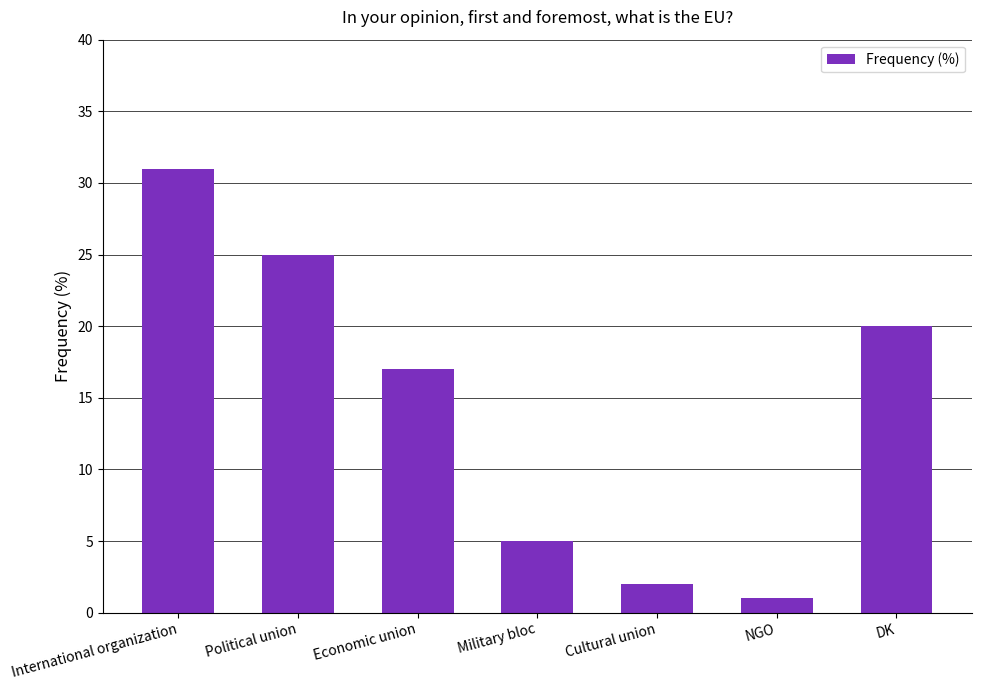

What is the value of the 4th bar from the left?

5